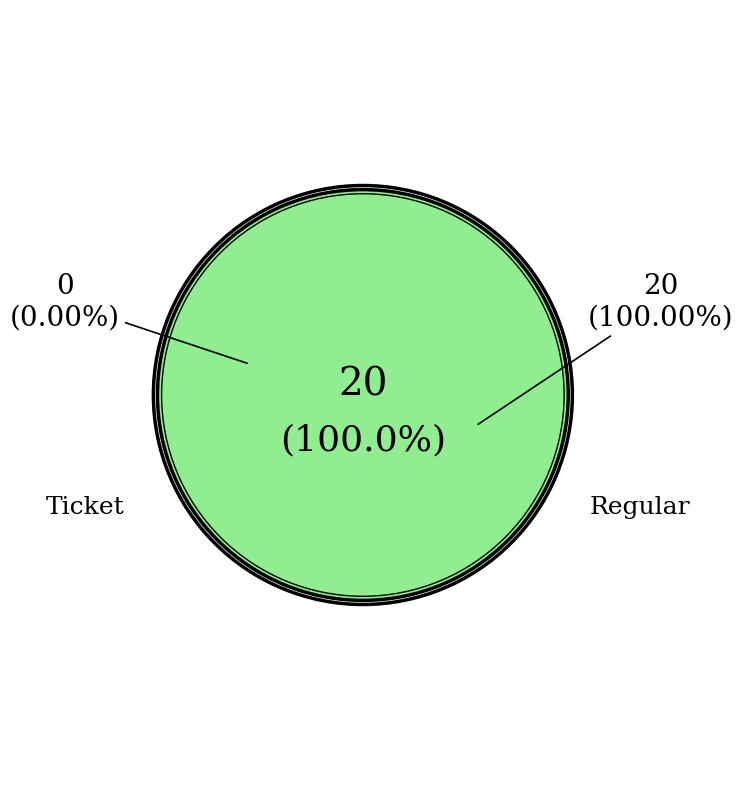

Does Regular represent more than half of the total?

Yes